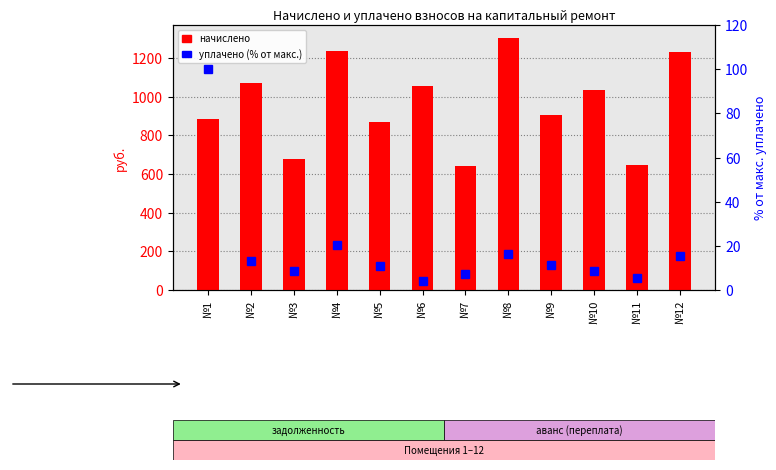

What are all the series names shown in the legend?

начислено, уплачено (% от макс.)